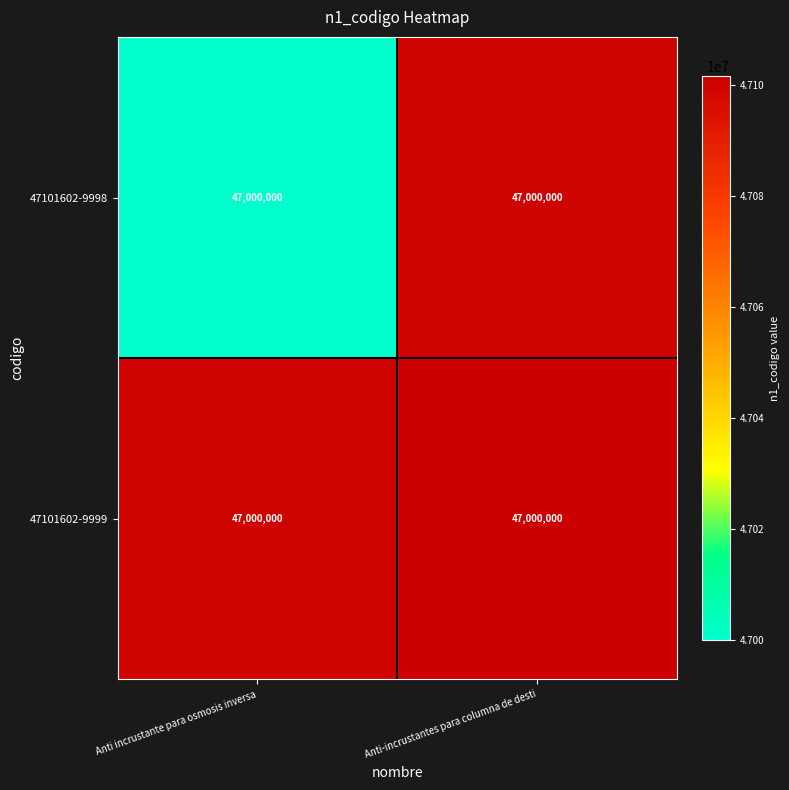

The 47101602-9998 series shows 22170080 at Anti incrustante para osmosis inversa. True or false?

False